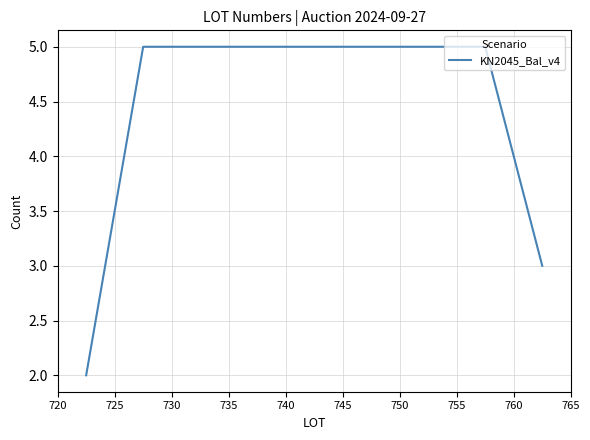

What is the difference between the maximum and minimum values?

3